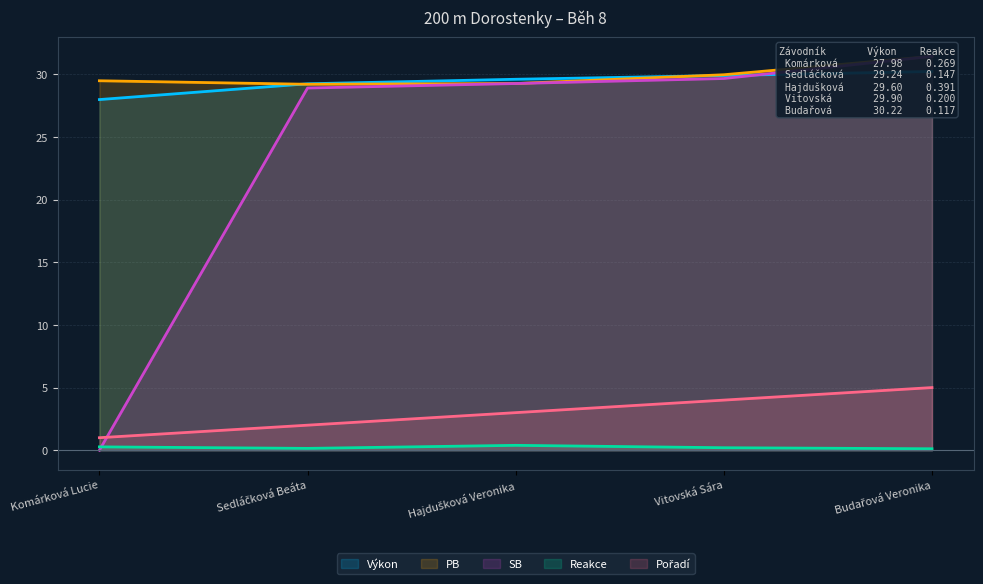

True or false: PB has a value of 30.0 at Vitovská Sára.

True